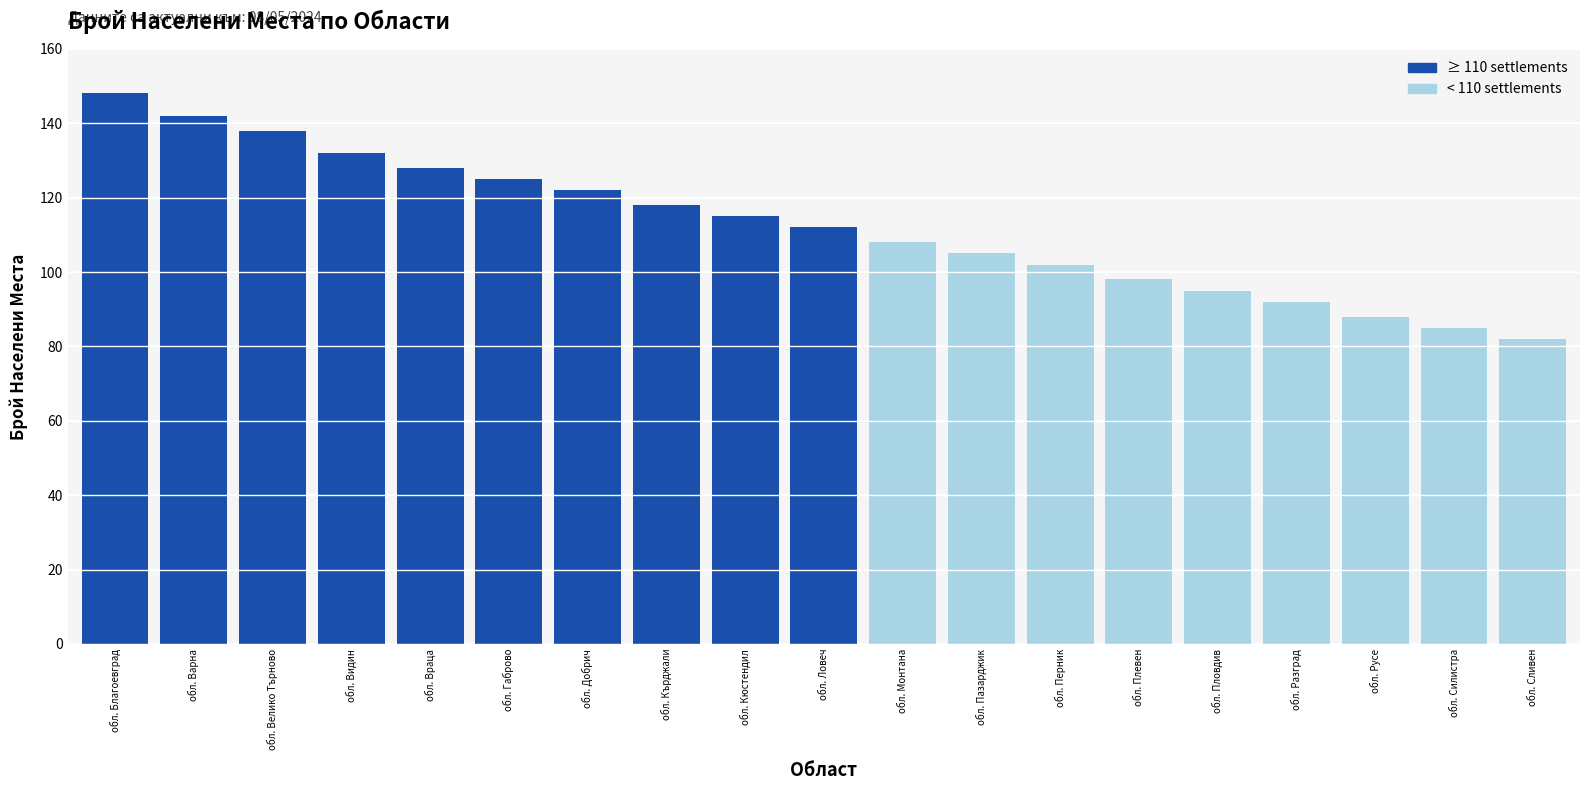

What is the maximum value shown in the chart?

148